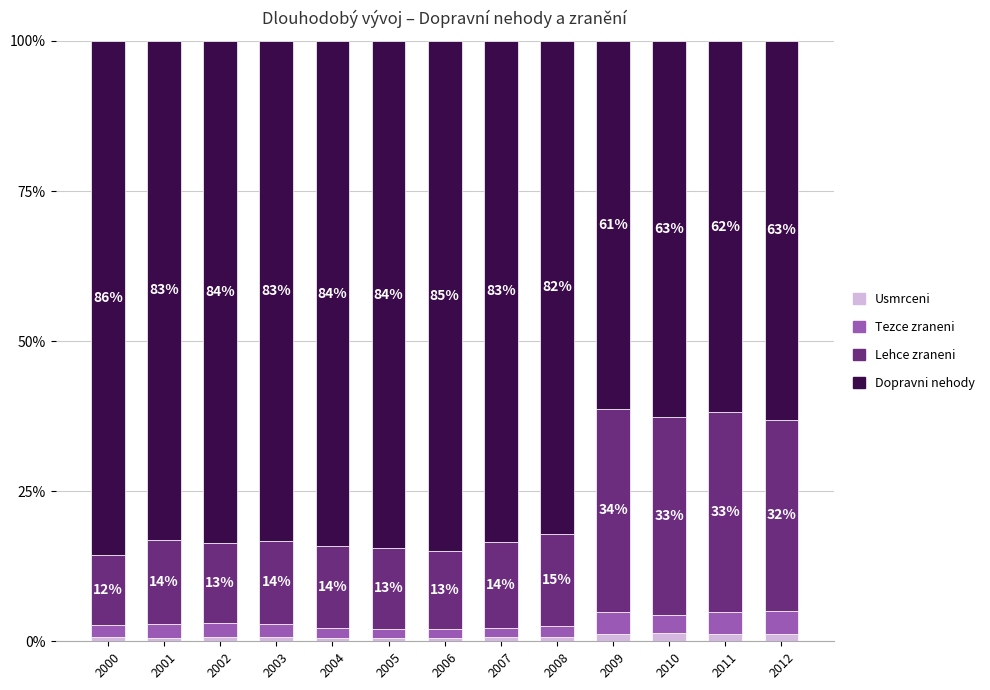

Are the bars horizontal?

No